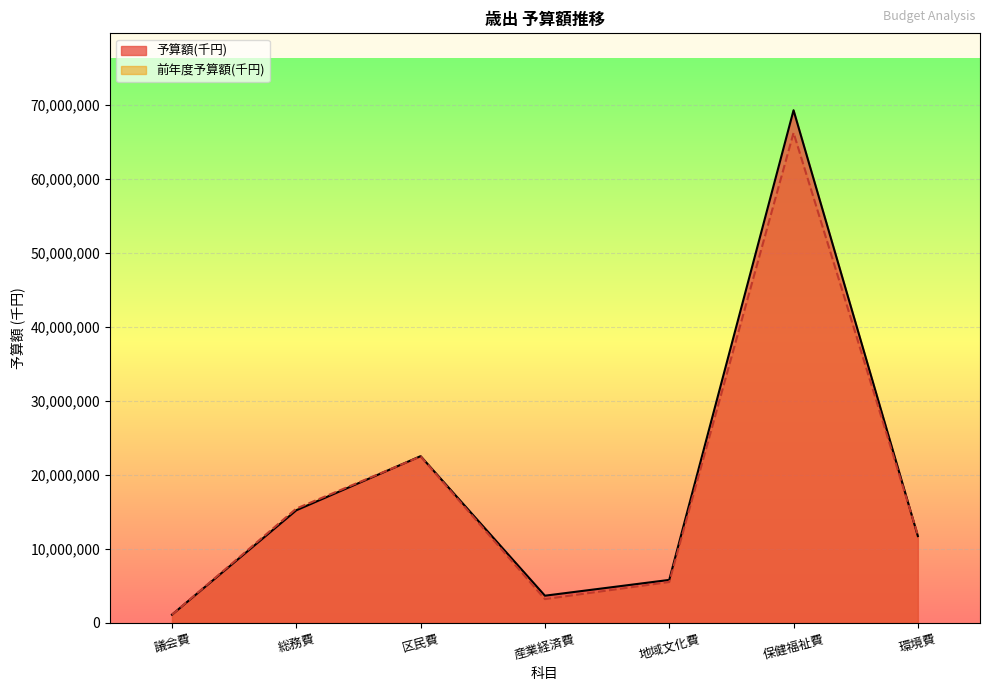

Which category has the lowest value in the 予算額(千円) series?

議会費